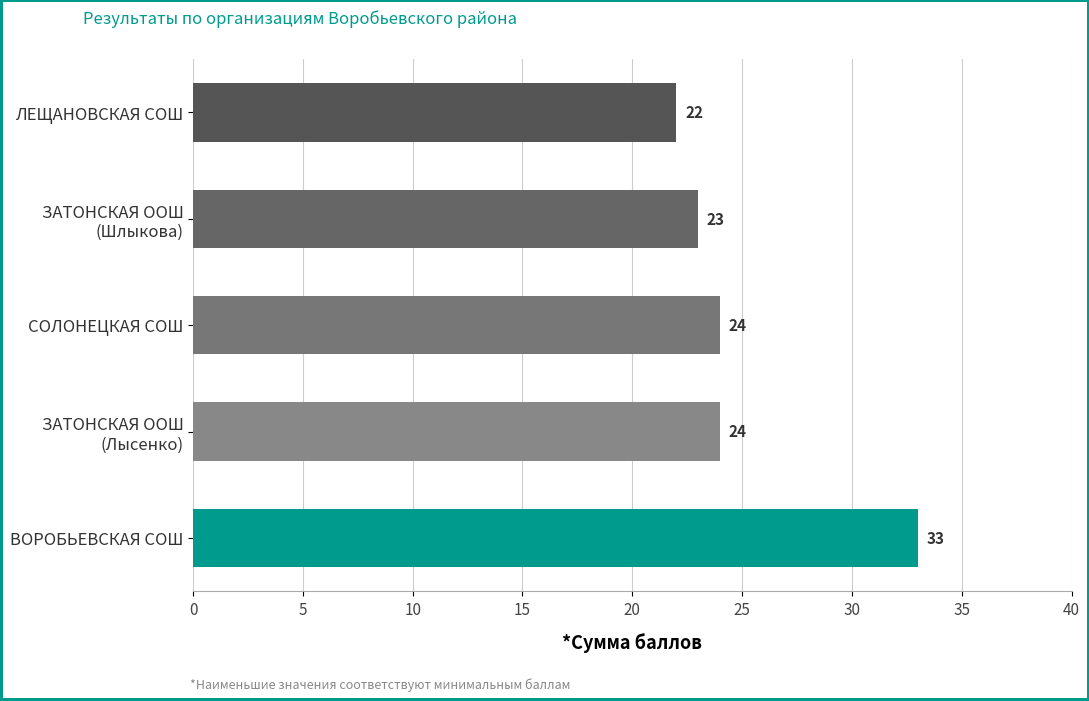

Which category has the highest value across all series?

ВОРОБЬЕВСКАЯ СОШ